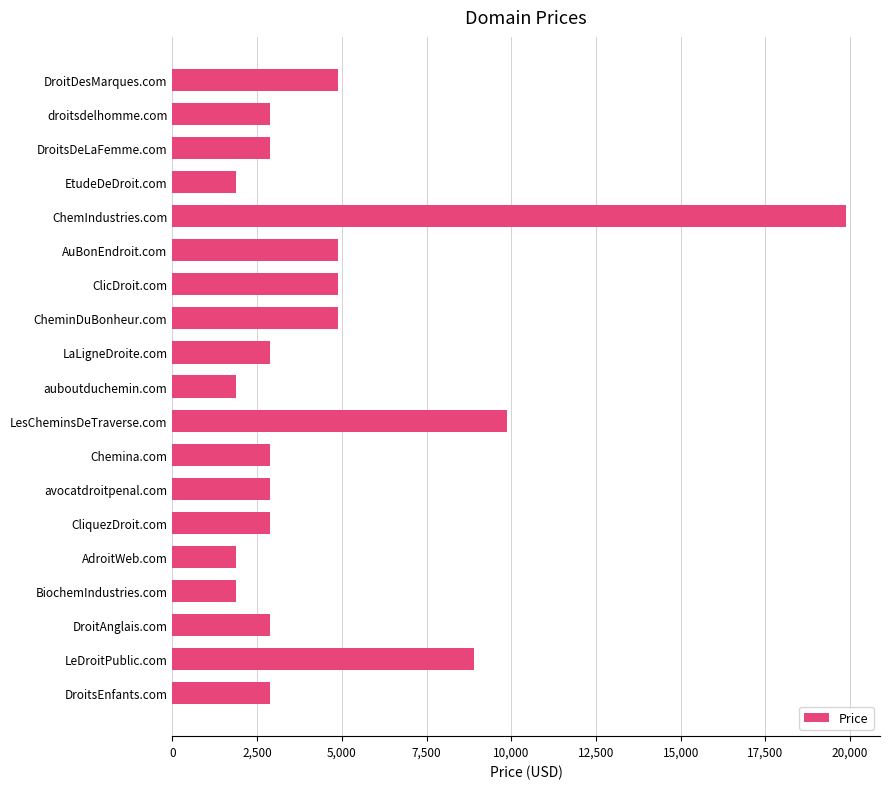

What is the change in value from AuBonEndroit.com to LesCheminsDeTraverse.com?

+5000